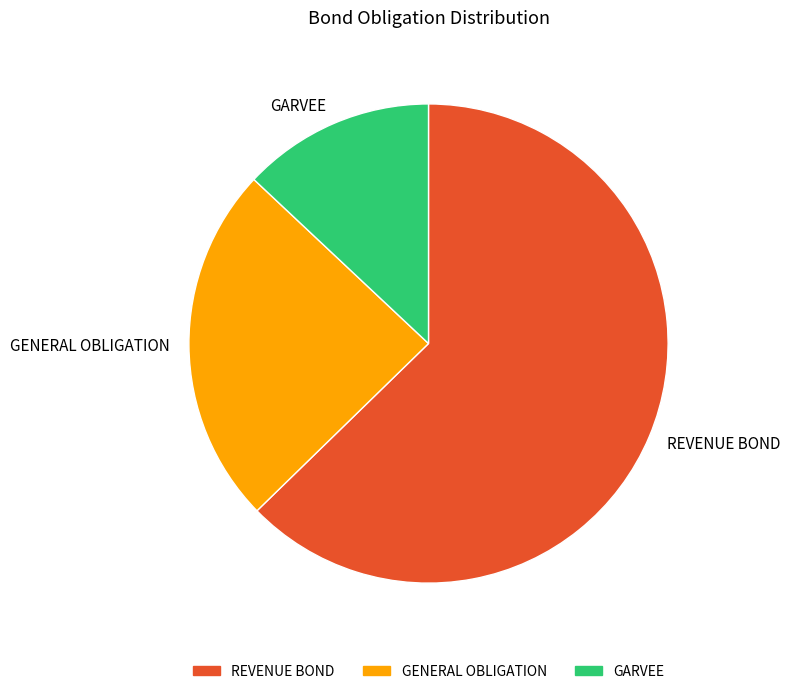

Approximately how many times larger is the value at GENERAL OBLIGATION compared to GARVEE?

1.9